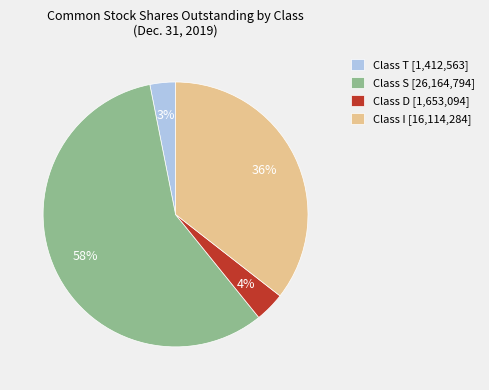

True or false: Class D accounts for 4% of the total.

True